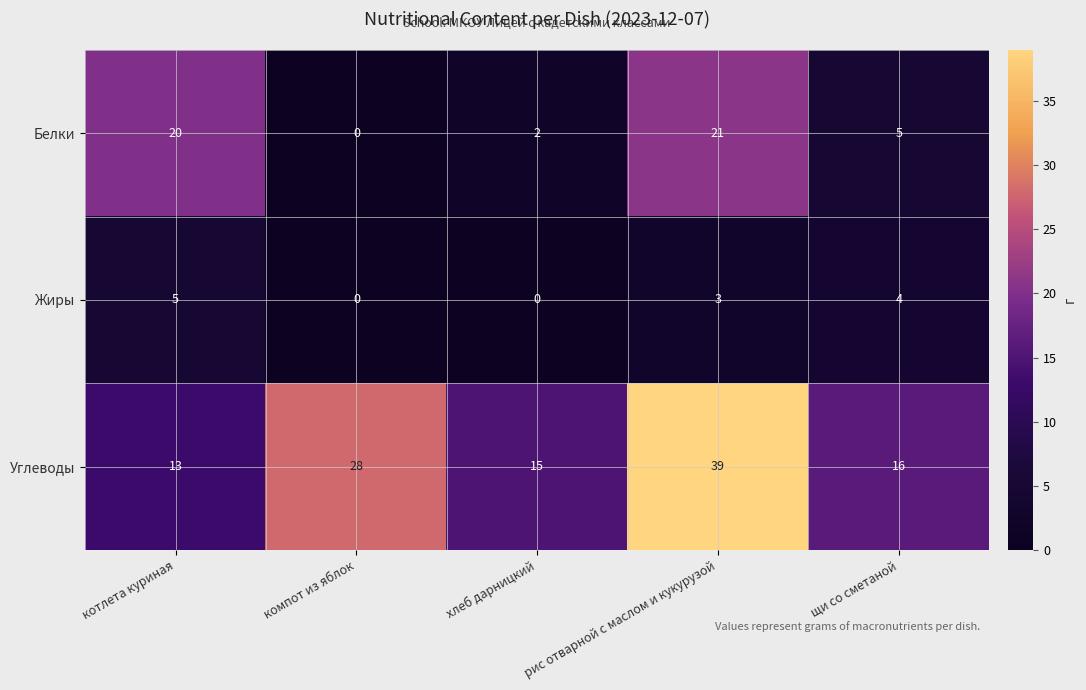

At which category is the sum across all series the highest?

рис отварной с маслом и кукурузой